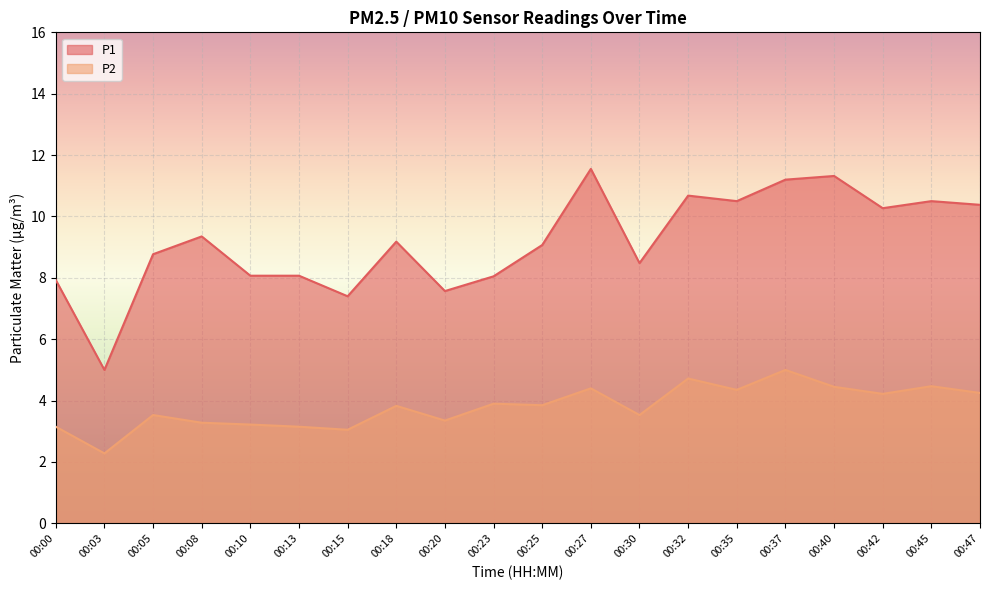

What is the spread (max minus min) of values at 00:30?

5.0